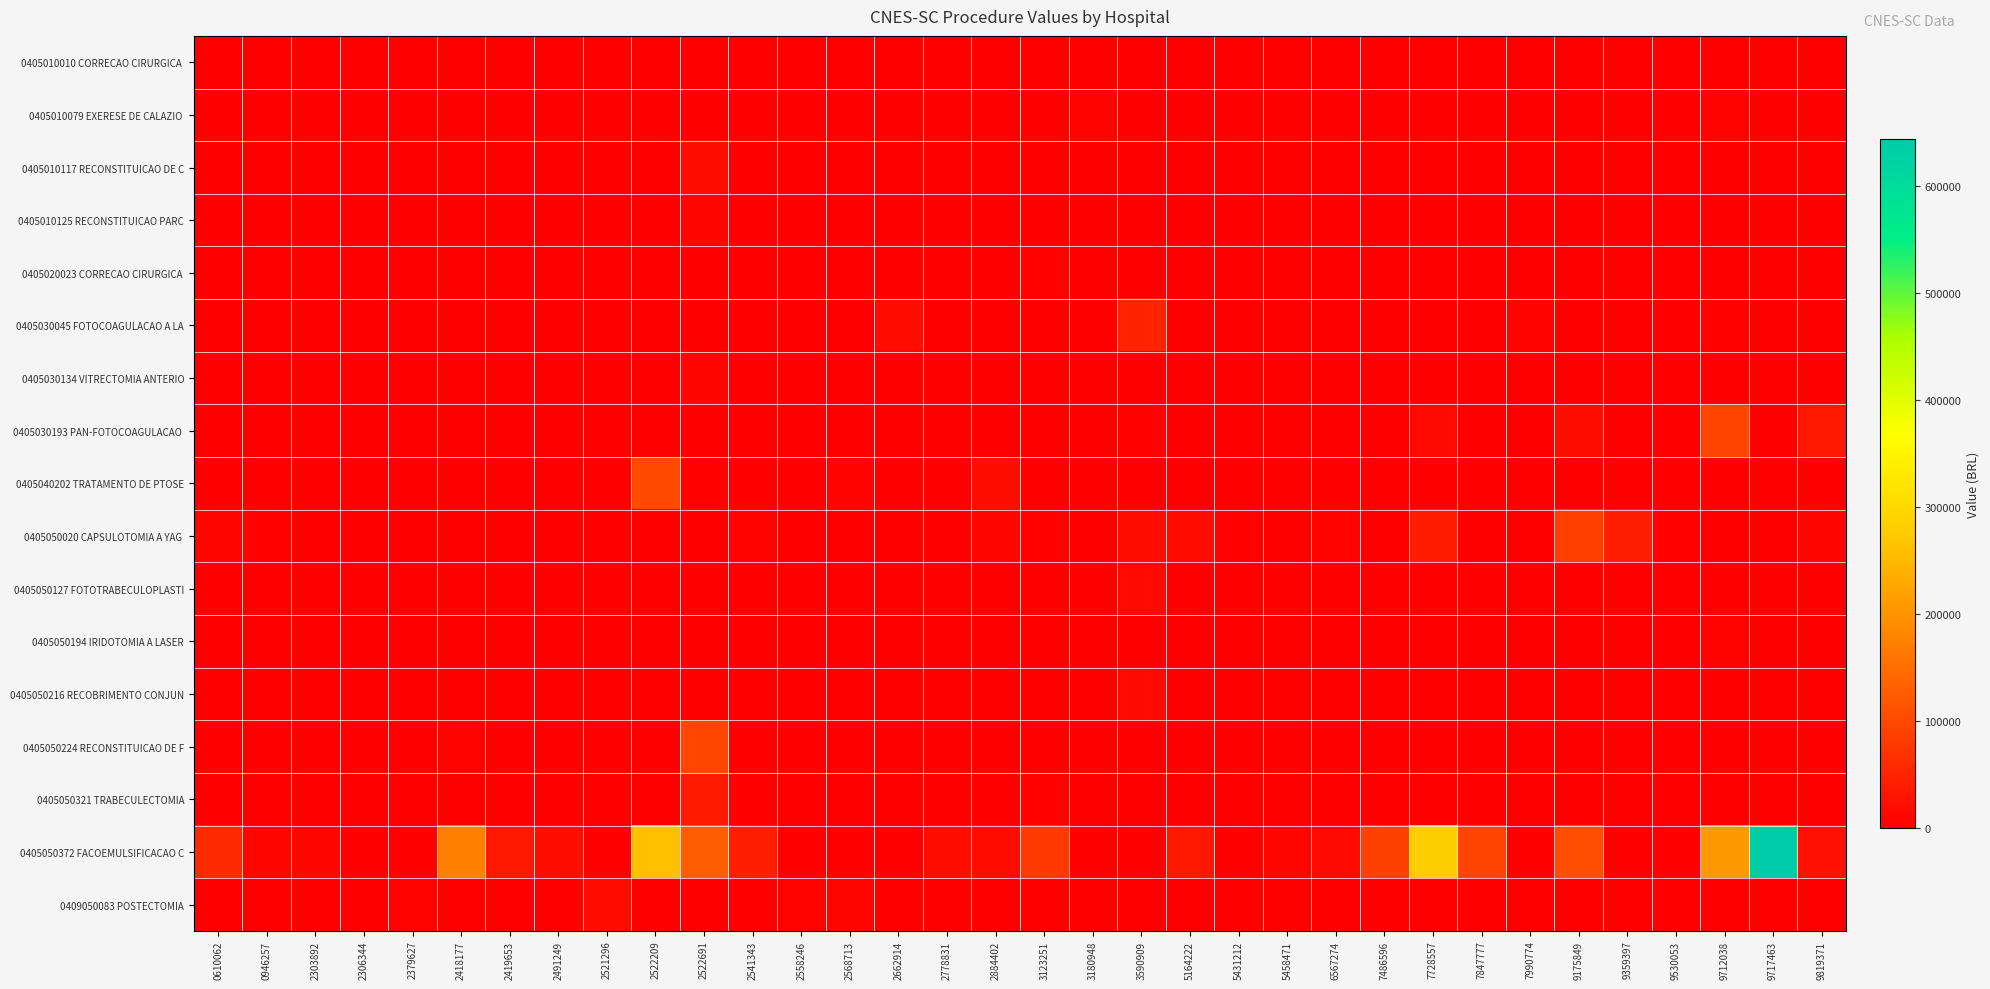

At how many categories does at least one series exceed 347210?

1